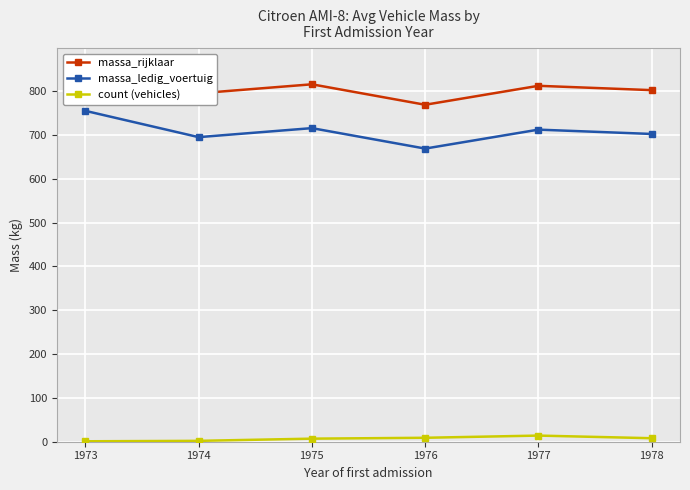

Reading left to right, transcribe all the data shown in this chart.

massa_rijklaar: 1973=855.0	1974=795.0	1975=815.6	1976=768.9	1977=812.1	1978=802.2
massa_ledig_voertuig: 1973=755.0	1974=695.0	1975=715.6	1976=668.9	1977=712.1	1978=702.2
count (vehicles): 1973=1.0	1974=2.0	1975=7.0	1976=9.0	1977=14.0	1978=8.0